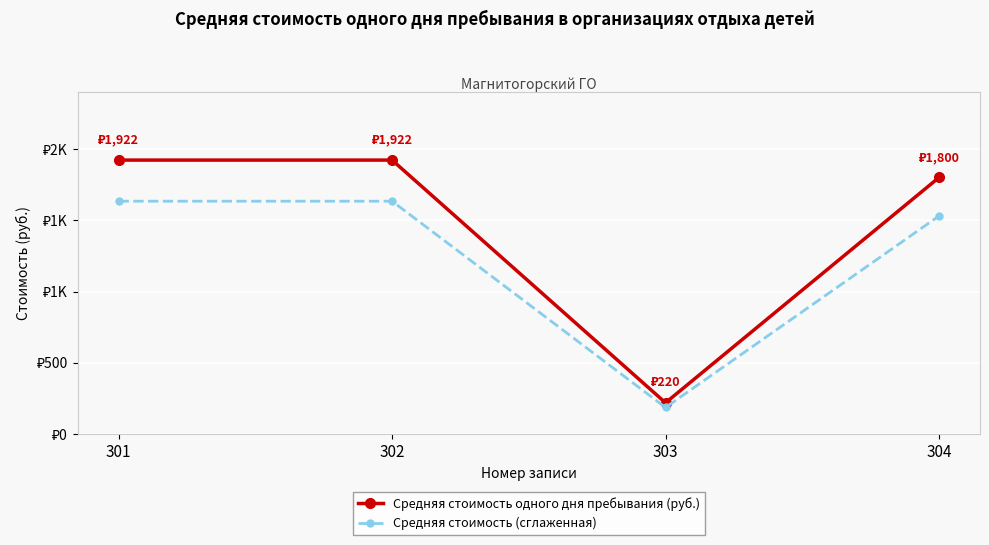

What are all the series names shown in the legend?

Средняя стоимость одного дня пребывания (руб.), Средняя стоимость (сглаженная)